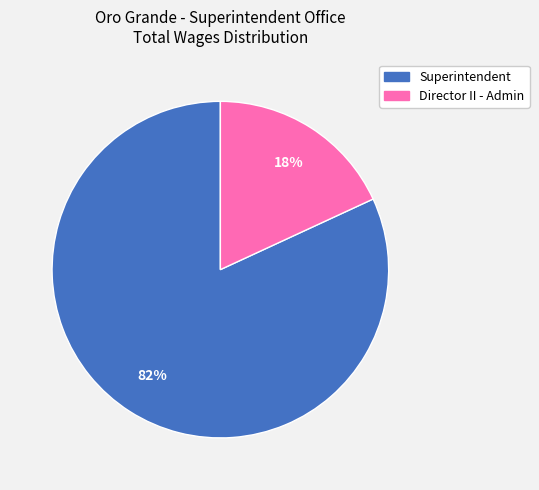

To the nearest percent, what is the average slice percentage?

50%